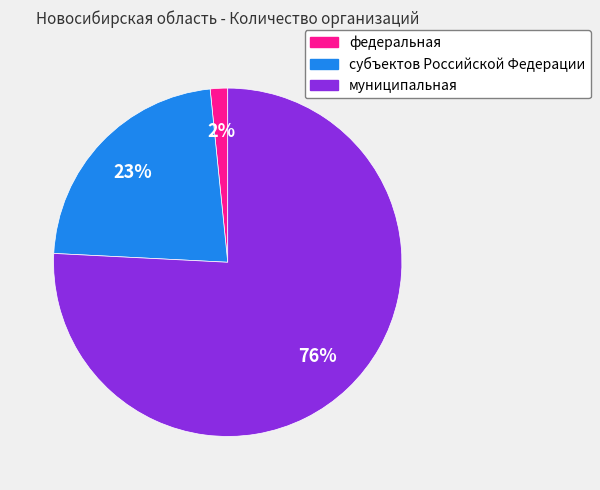

To the nearest percent, what is the combined percentage of муниципальная and субъектов Российской Федерации?

98%